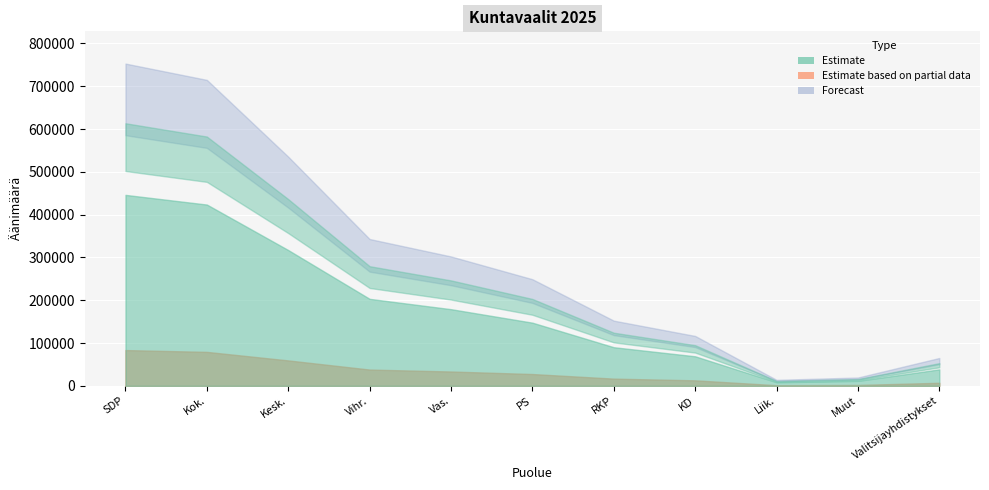

The chart shows a value of 101743 at PS. True or false?

False